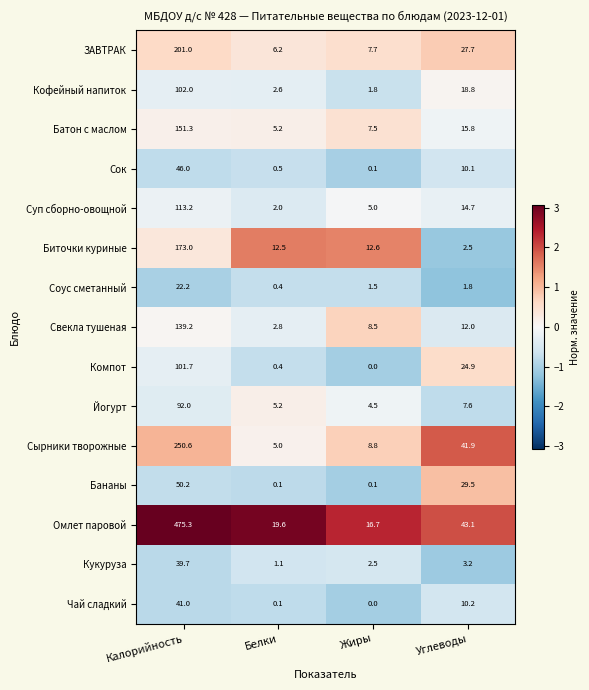

What is the difference between the highest and lowest values at Белки?

19.5